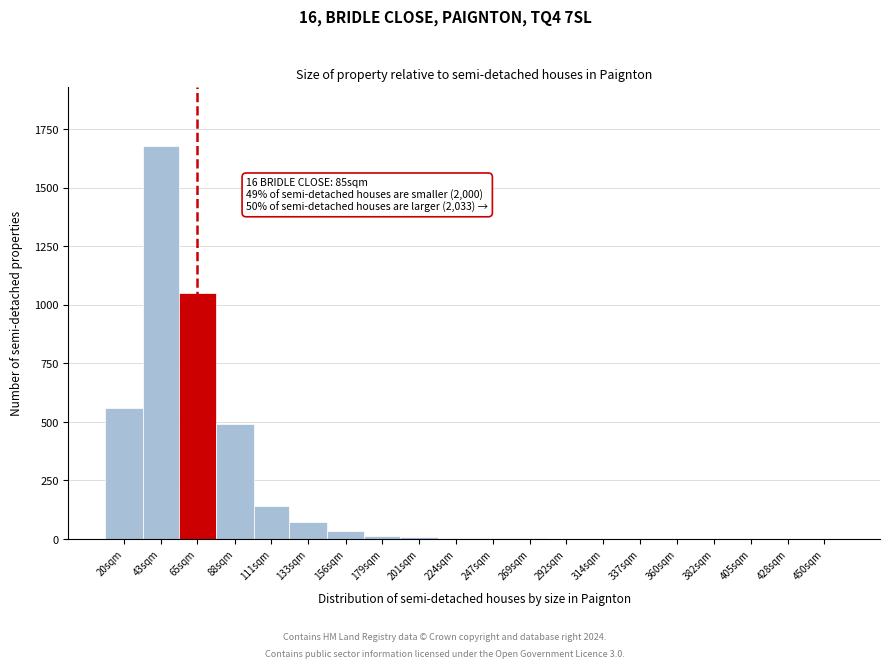

True or false: the data shows 70 at 133sqm.

True